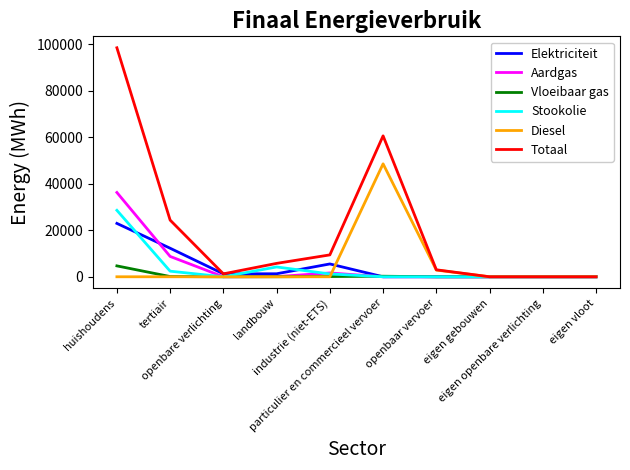

What is the maximum value shown in the chart?

98480.8